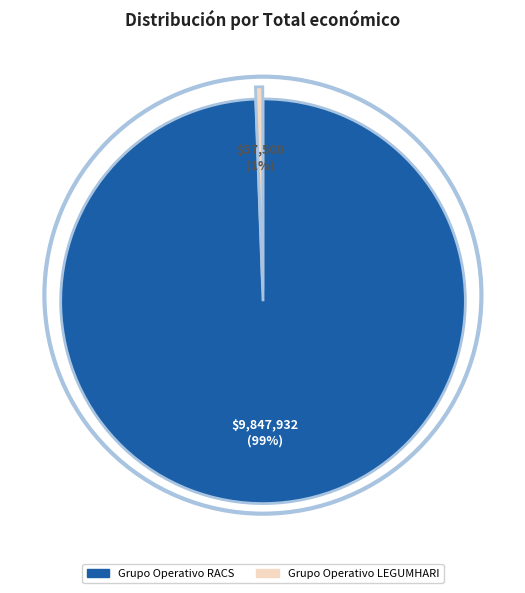

What percentage is the Grupo Operativo LEGUMHARI slice, to the nearest percent?

1%